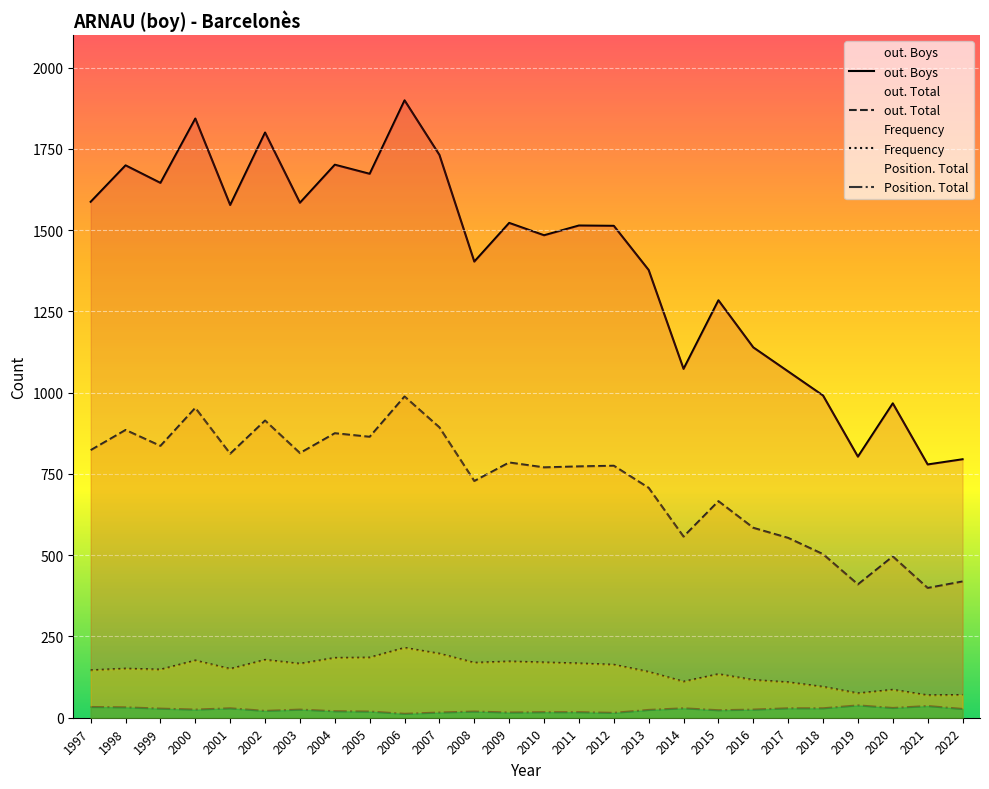

How many interior local valleys does the out. Total series have?

9